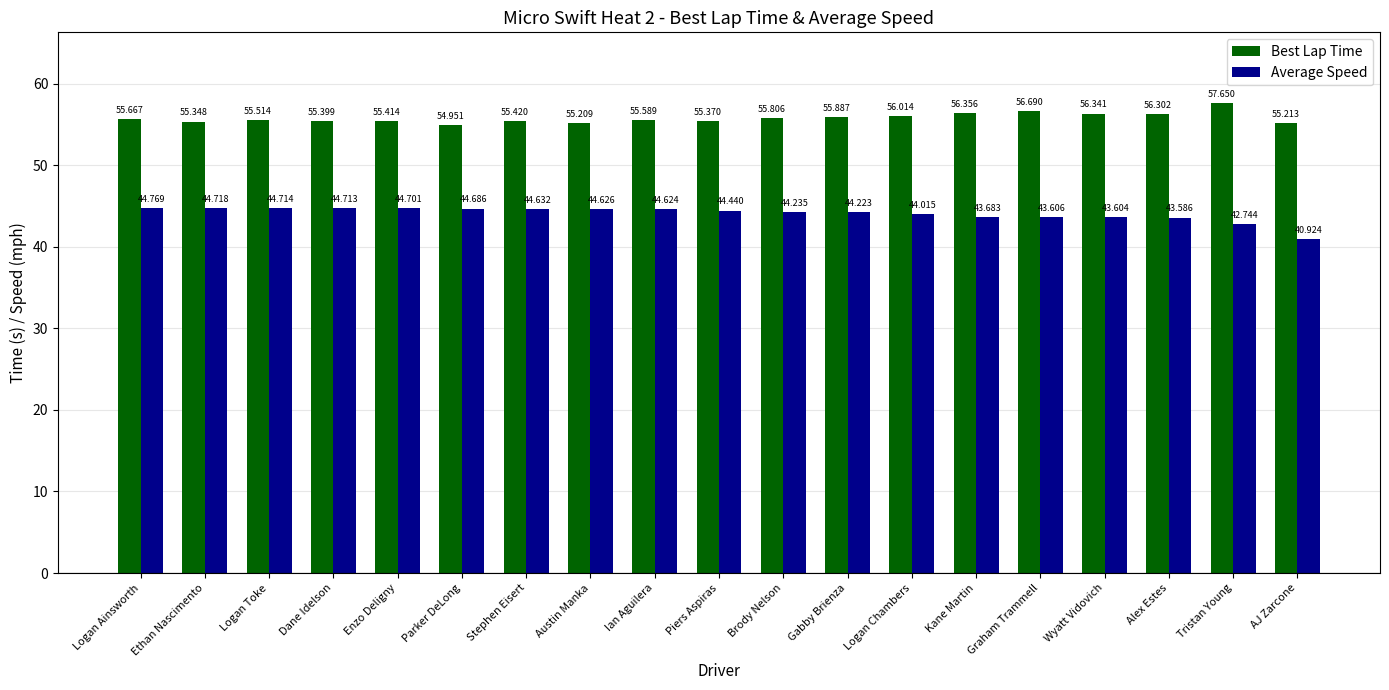

List the labels in order of Best Lap Time value, smallest first.

Parker DeLong, Austin Manka, AJ Zarcone, Ethan Nascimento, Piers Aspiras, Dane Idelson, Enzo Deligny, Stephen Eisert, Logan Toke, Ian Aguilera, Logan Ainsworth, Brody Nelson, Gabby Brienza, Logan Chambers, Alex Estes, Wyatt Vidovich, Kane Martin, Graham Trammell, Tristan Young